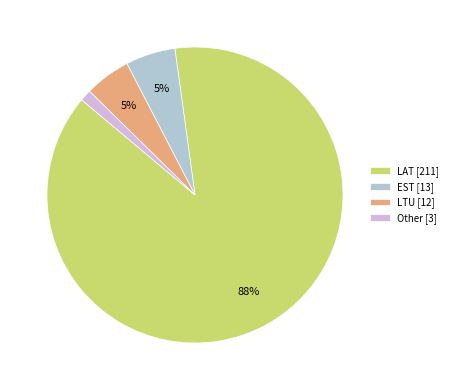

What is the smallest slice in the pie chart?

Other [3]